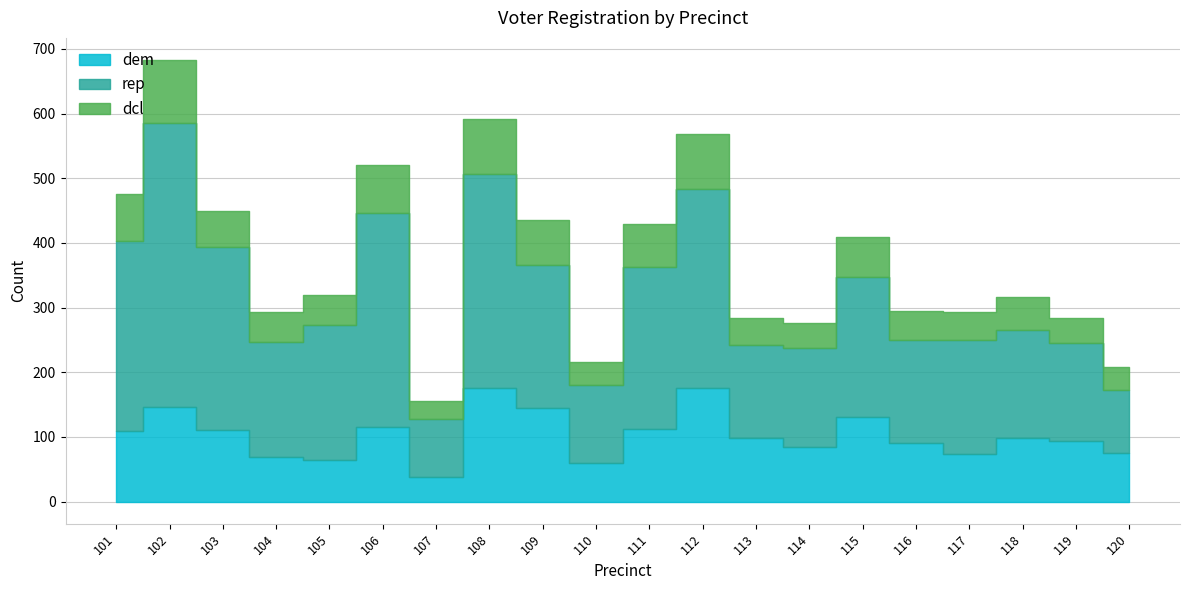

The value of dem at 111 is 150. True or false?

False